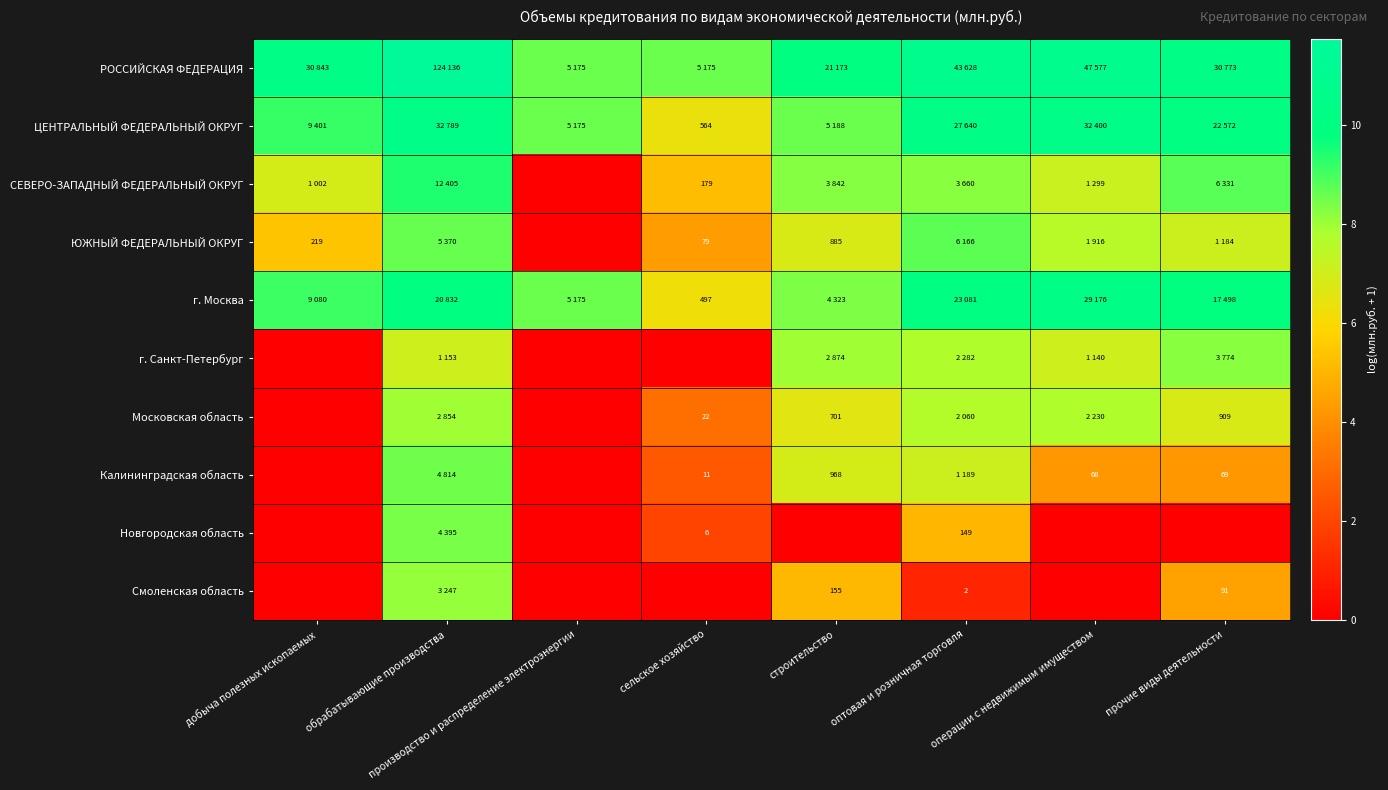

Is the value of Московская область at строительство greater than the value of ЮЖНЫЙ ФЕДЕРАЛЬНЫЙ ОКРУГ at сельское хозяйство?

Yes